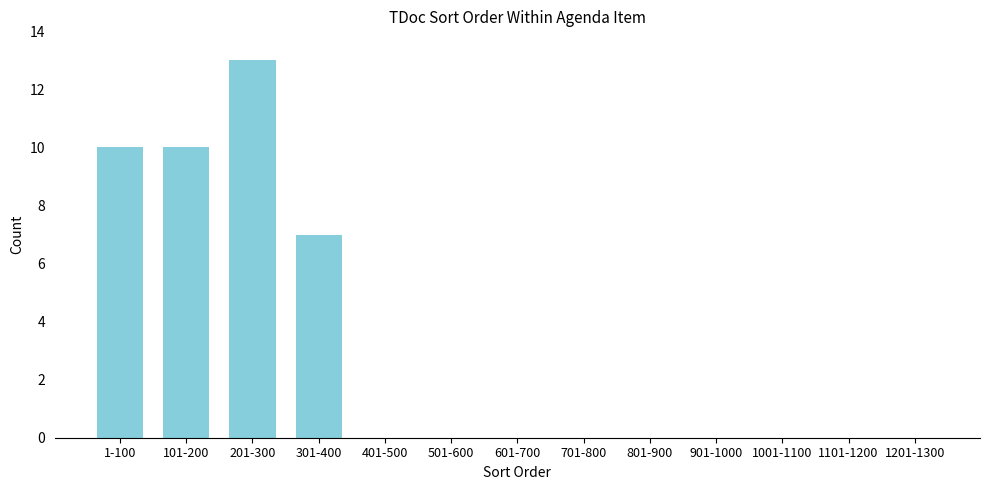

Reading right to left, list all the values displayed in this chart.

1201-1300=0	1101-1200=0	1001-1100=0	901-1000=0	801-900=0	701-800=0	601-700=0	501-600=0	401-500=0	301-400=7	201-300=13	101-200=10	1-100=10